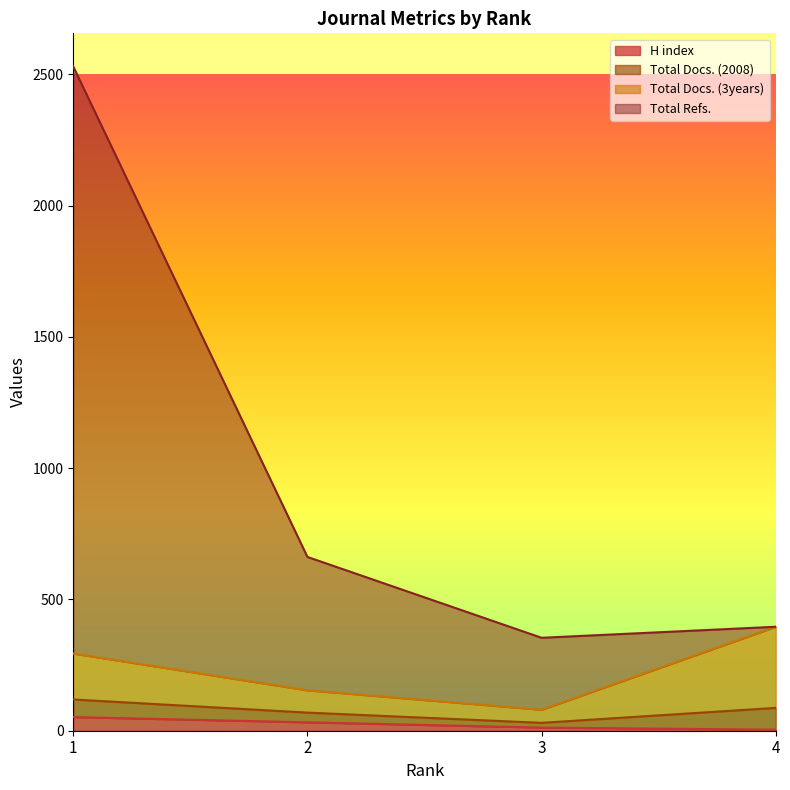

What is the difference between the Total Refs. values at 3 and 1?

2176